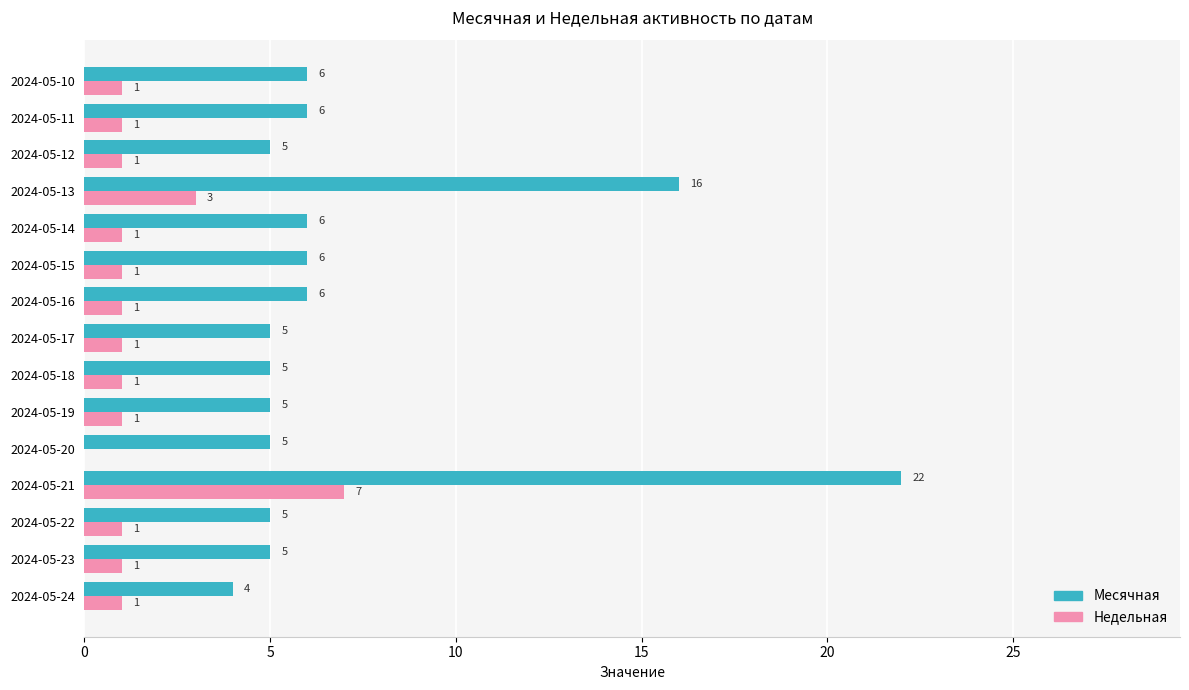

At which category is the sum across all series the highest?

2024-05-21